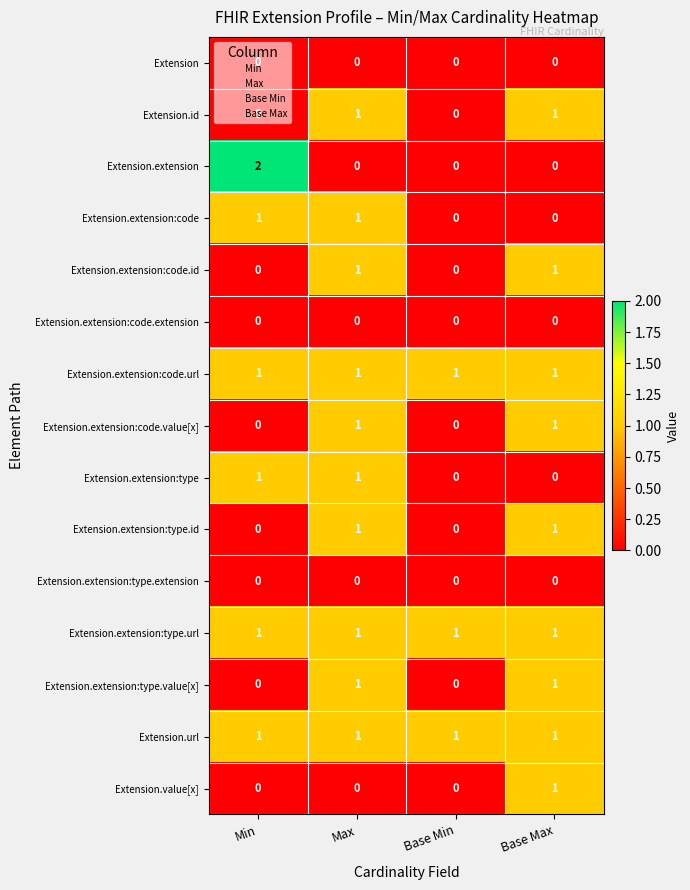

What is the total value across all series at Base Max?

9